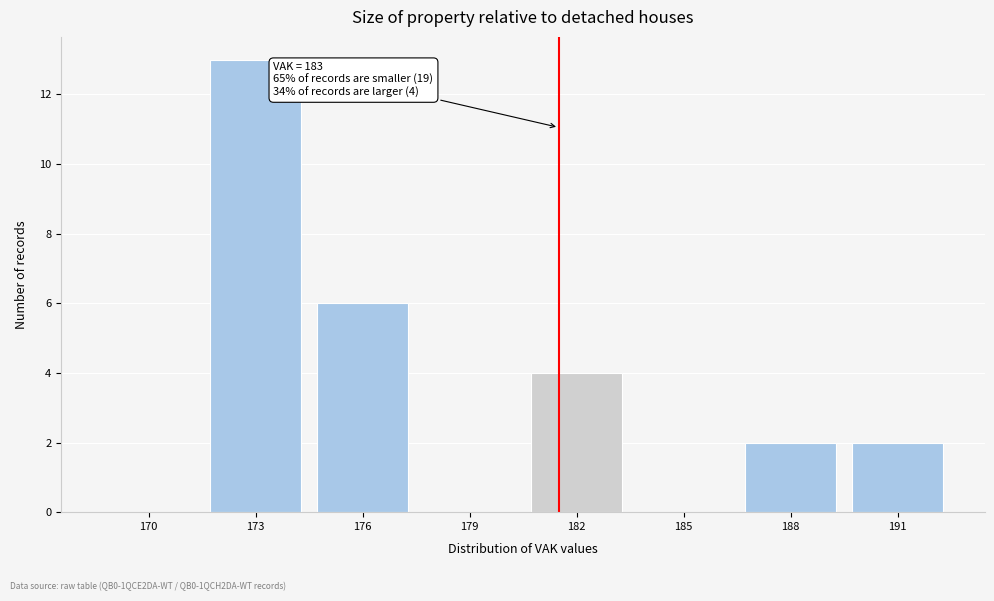

Reading left to right, transcribe all the data shown in this chart.

170=0	173=13	176=6	179=0	182=4	185=0	188=2	191=2